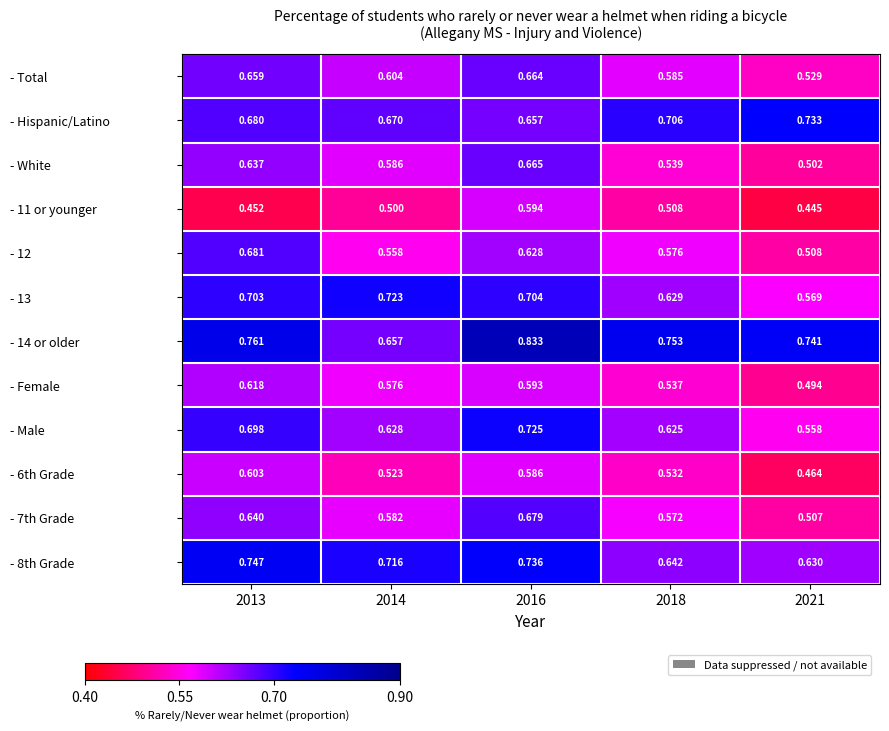

Is the value of - 14 or older at 2014 greater than the value of - Total at 2013?

No